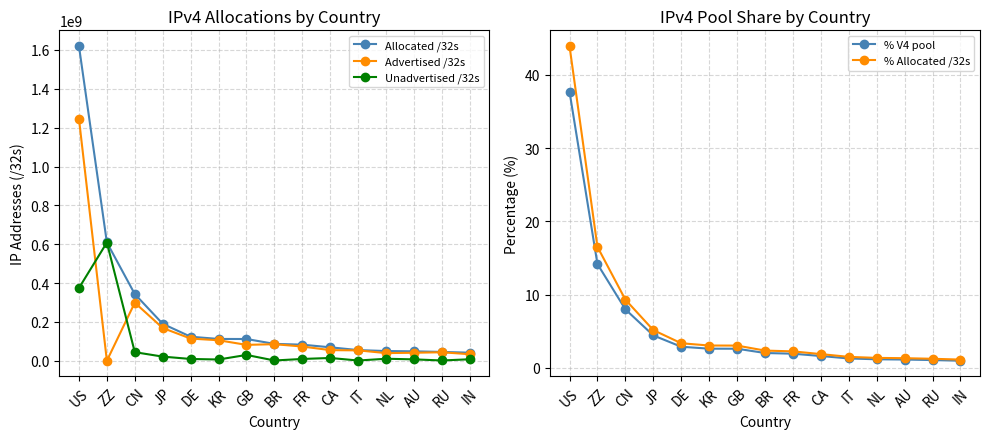

Between CA and RU, which series saw the biggest shift?

Allocated /32s